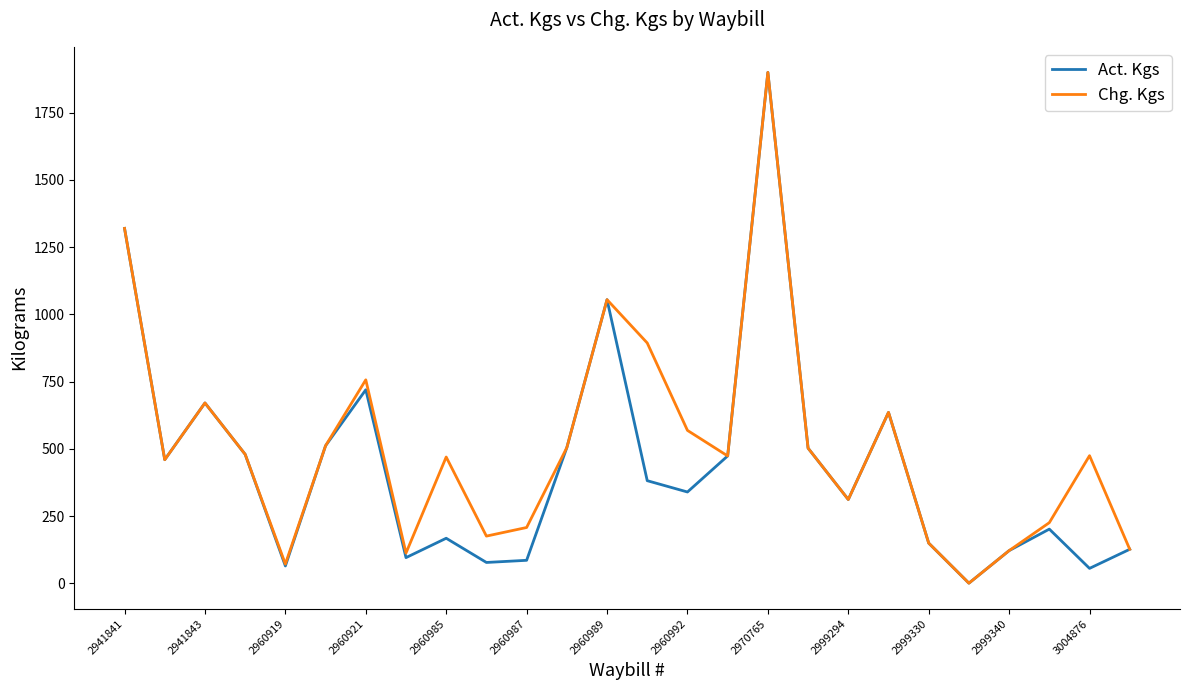

What is the maximum value shown in the chart?

1900